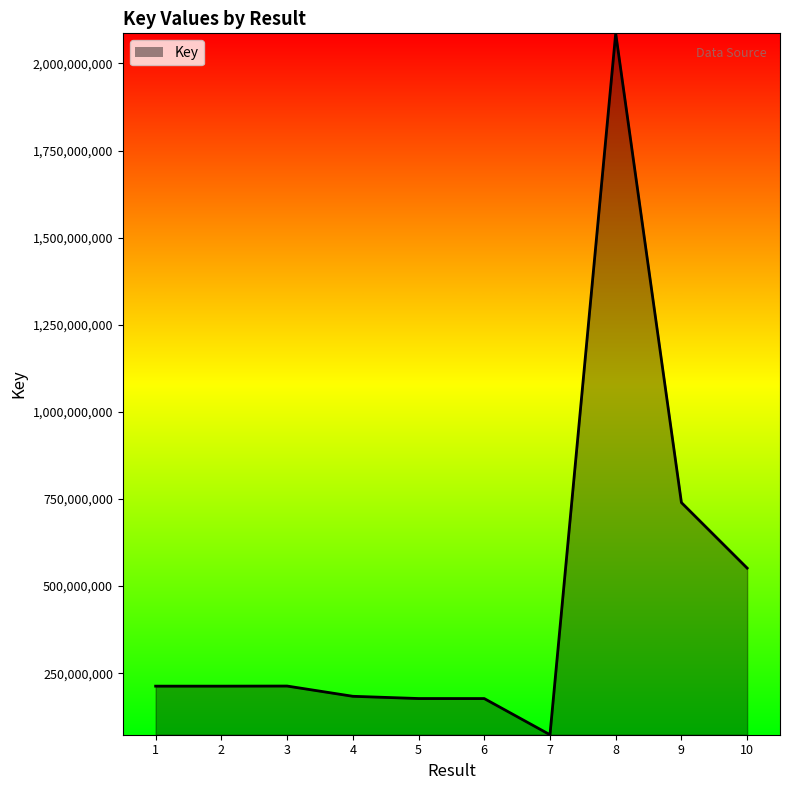

The value at 1 is 212965937. True or false?

True